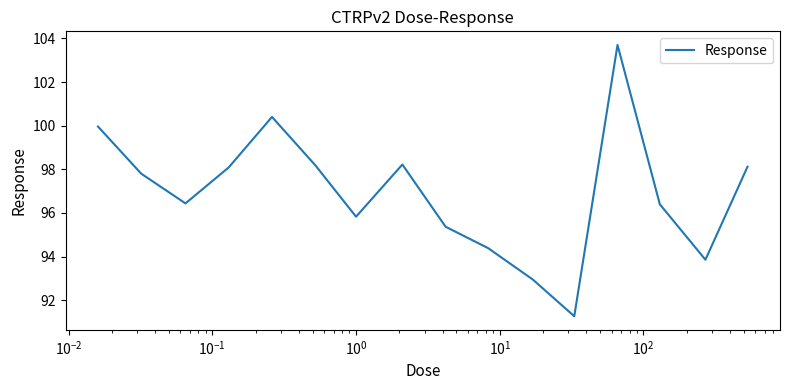

What is the difference between the maximum and minimum values?

12.4